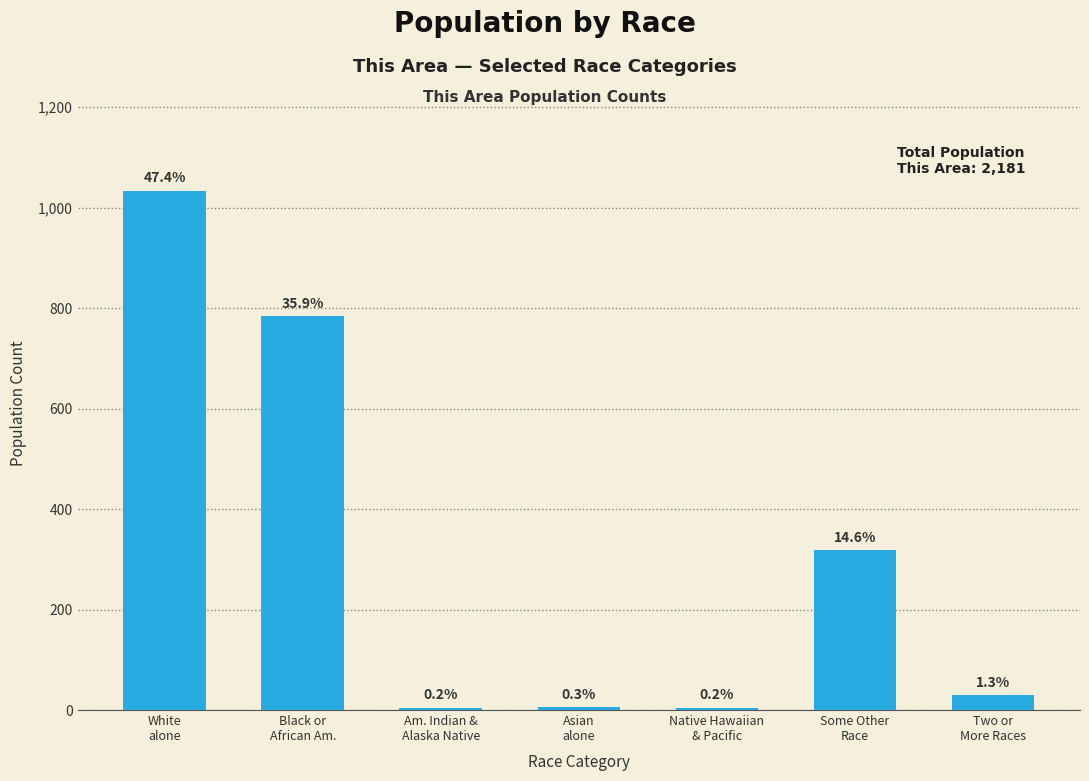

Which label corresponds to the largest value in the chart?

White
alone